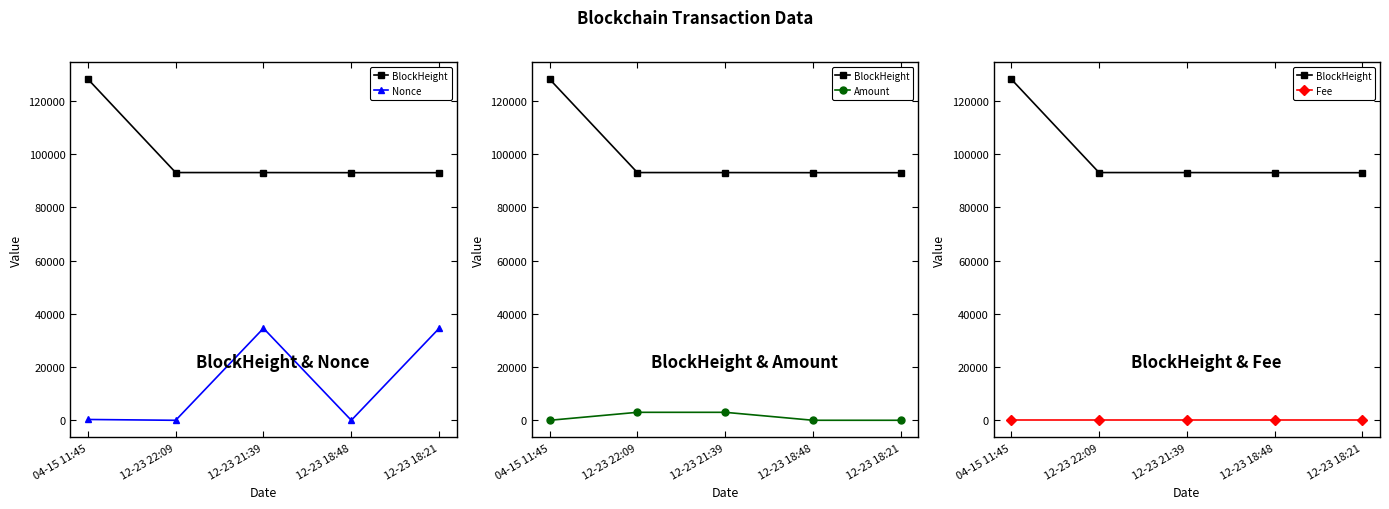

How many categories are shown in the chart?

5